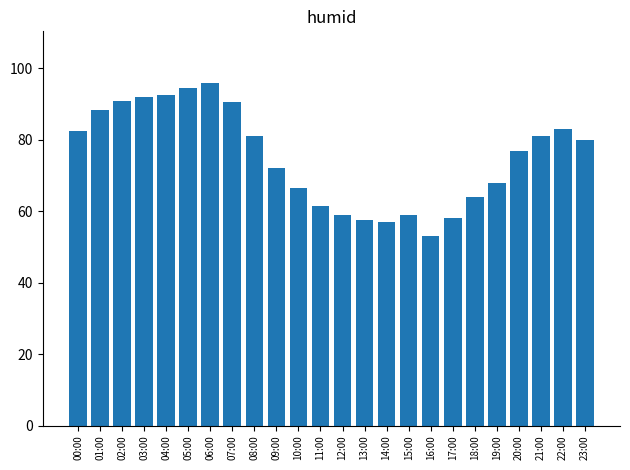

Reading left to right, extract all data points from this chart.

82.5	88.5	91.0	92.0	92.5	94.5	96.0	90.5	81.0	72.0	66.5	61.5	59.0	57.5	57.0	59.0	53.0	58.0	64.0	68.0	77.0	81.0	83.0	80.0